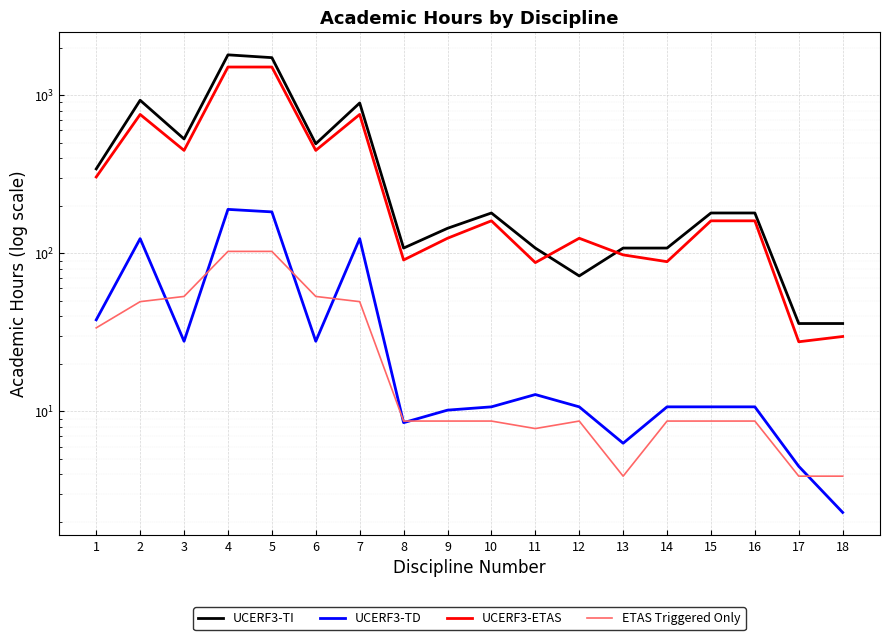

Rank the series at 6 from highest to lowest value.

UCERF3-TI, UCERF3-ETAS, ETAS Triggered Only, UCERF3-TD